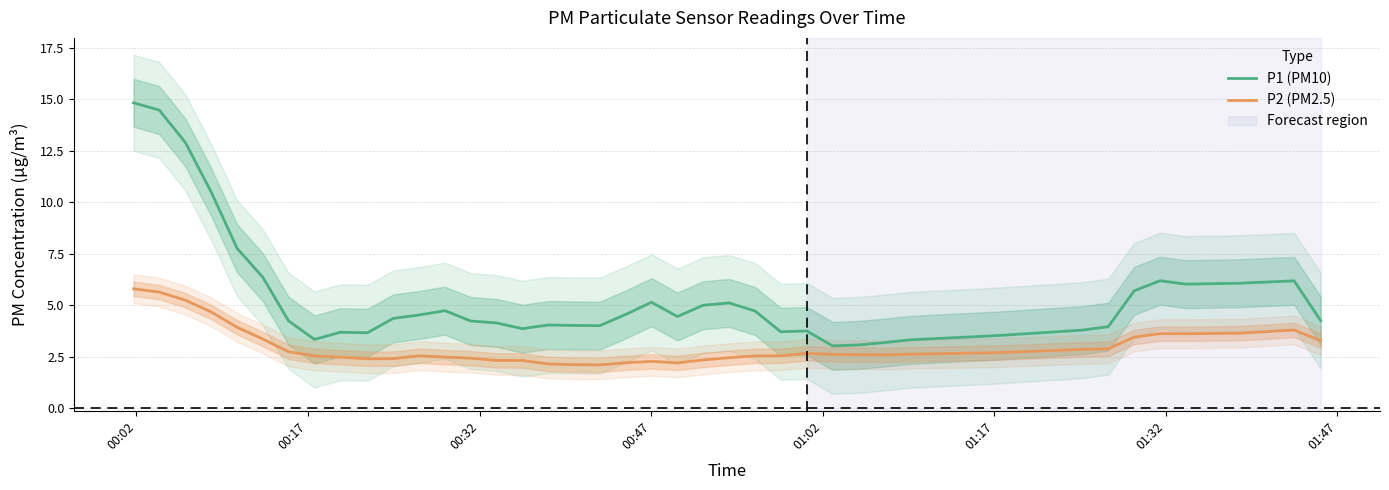

What is the difference between the maximum and second lowest values in the P2 (PM2.5) series?

3.7